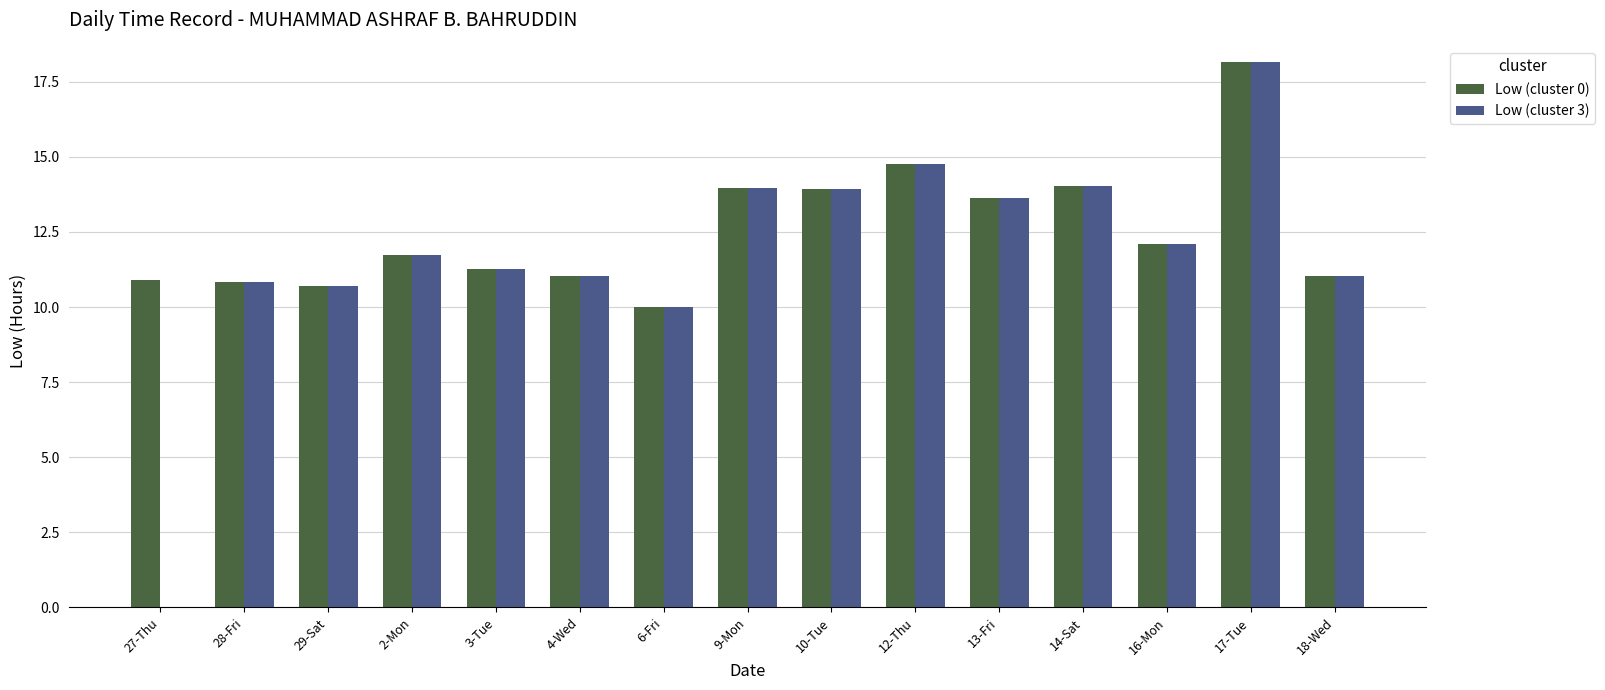

Is it true that Low (cluster 3) equals 14.0 at 14-Sat?

True